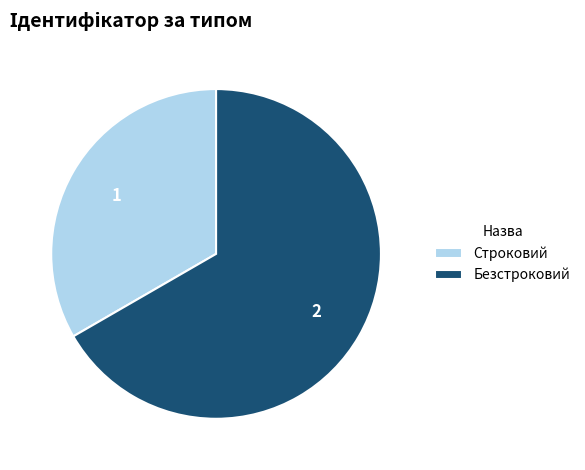

Which has a higher value, Строковий or Безстроковий?

Безстроковий